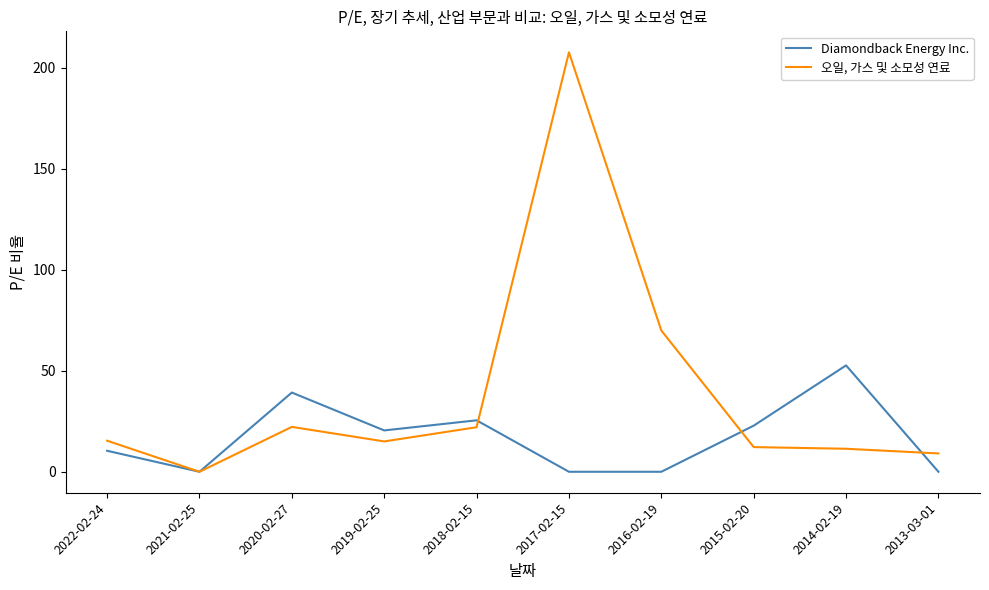

Where is 오일, 가스 및 소모성 연료 nearest to the value 103?

2016-02-19